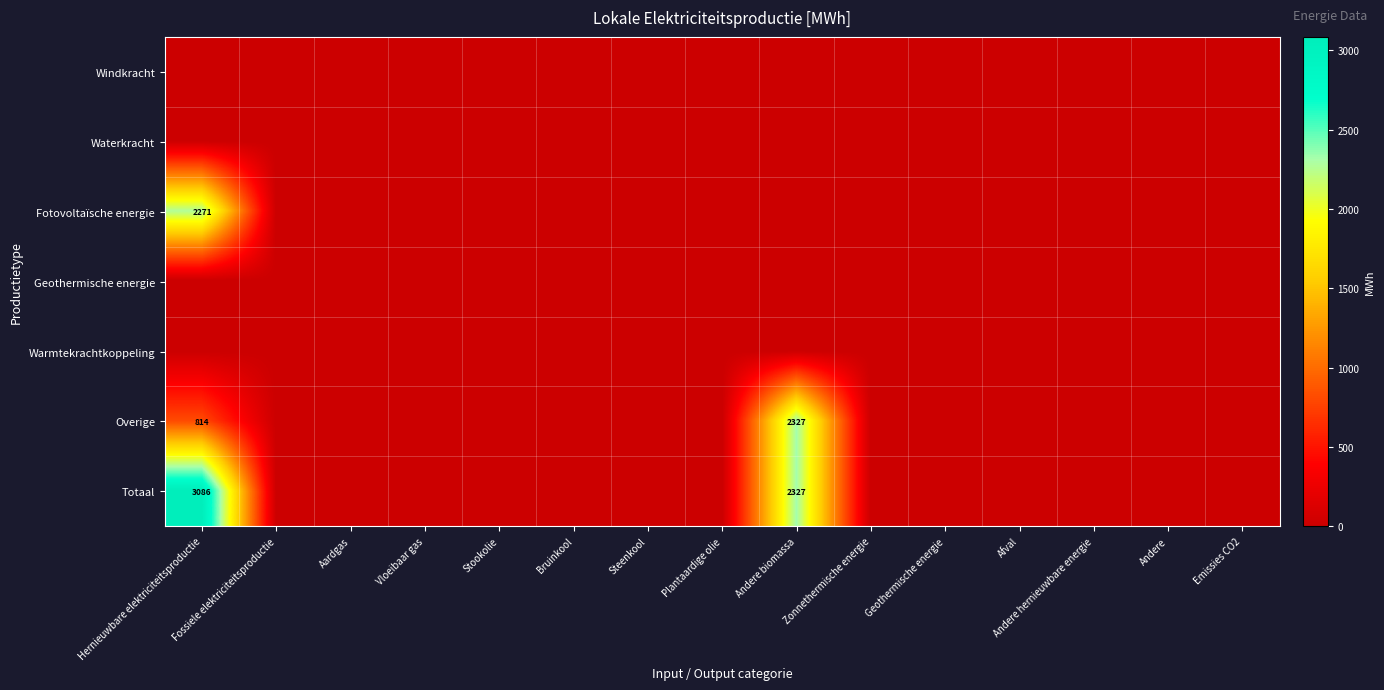

What is the total value across all series at Andere biomassa?

4654.3